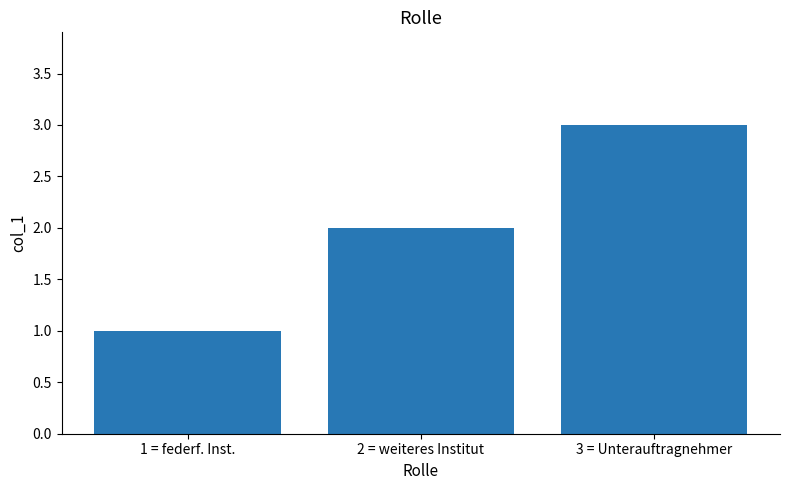

At which label is the value closest to 2?

2 = weiteres Institut